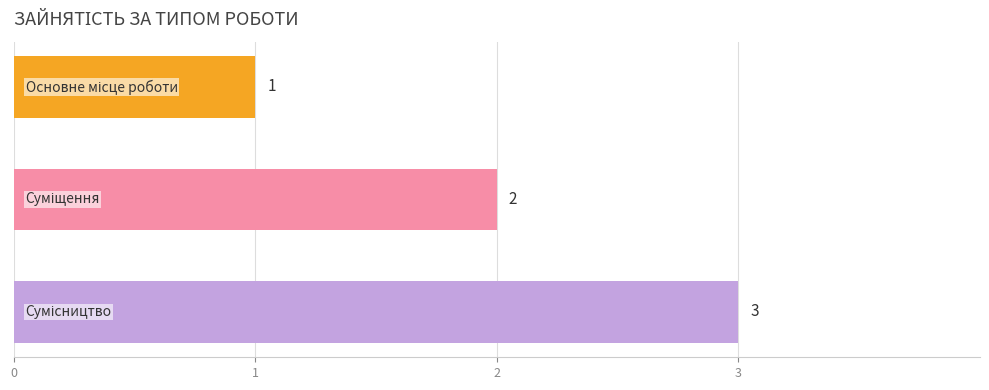

What is the value of the 2nd bar from the top?

2